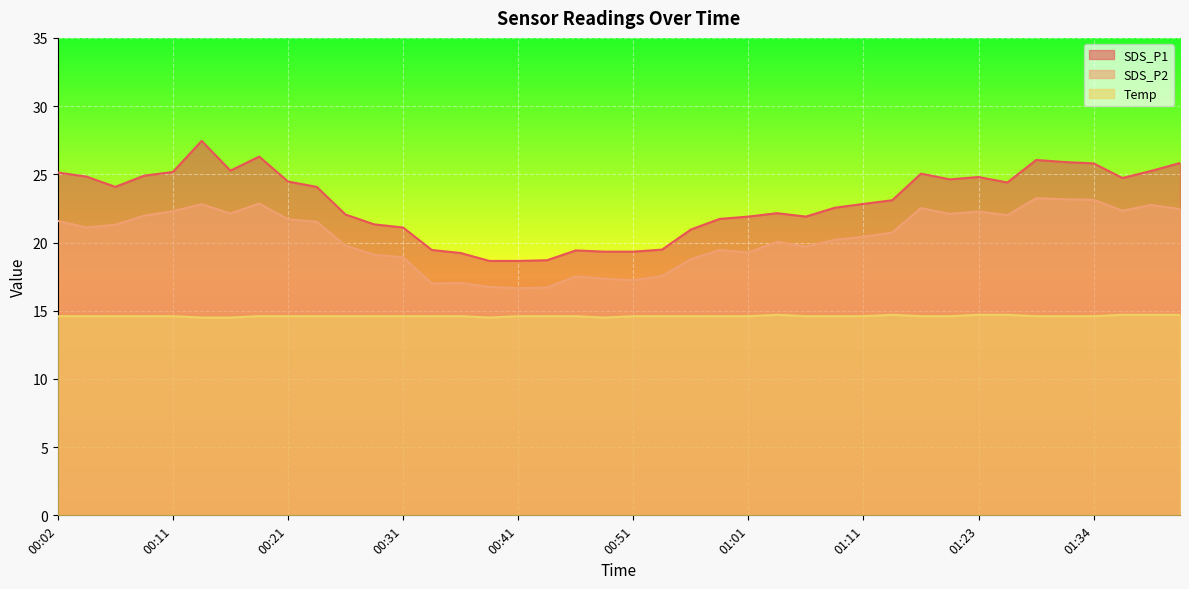

Which label corresponds to the smallest value in the chart?

00:14